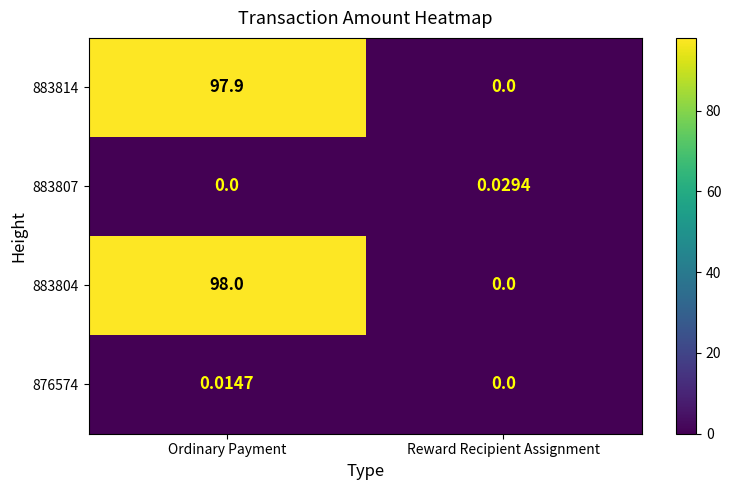

Where is 883807 nearest to the value 0?

Ordinary Payment